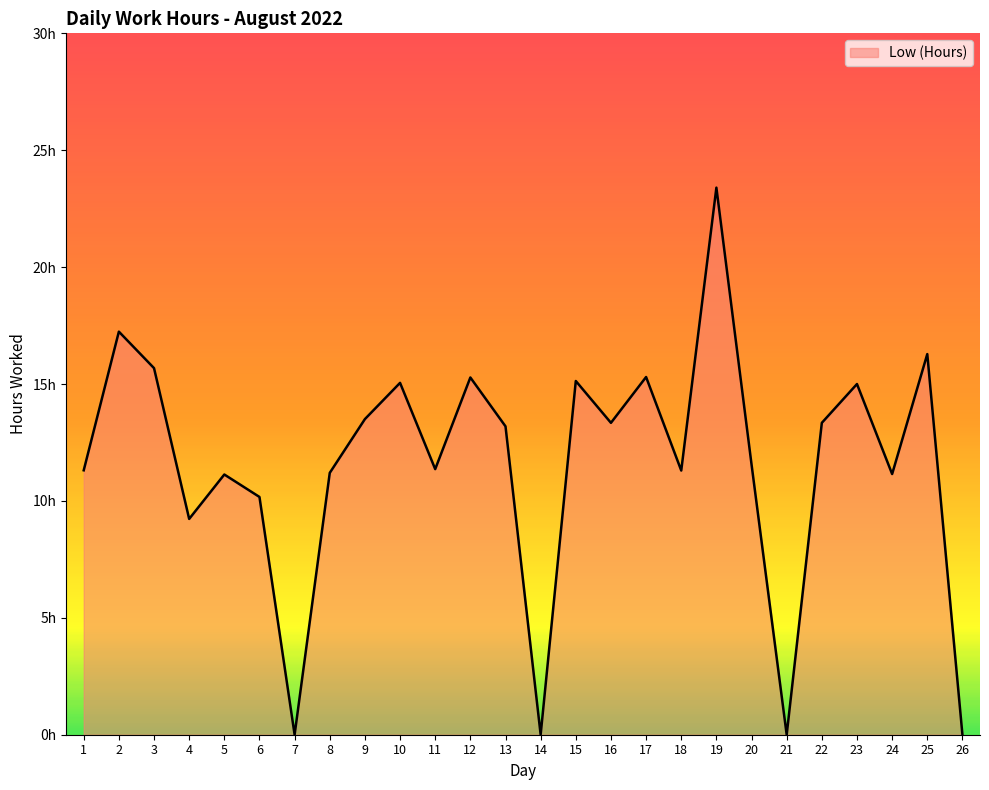

Does the chart display data point markers on the line(s)?

No